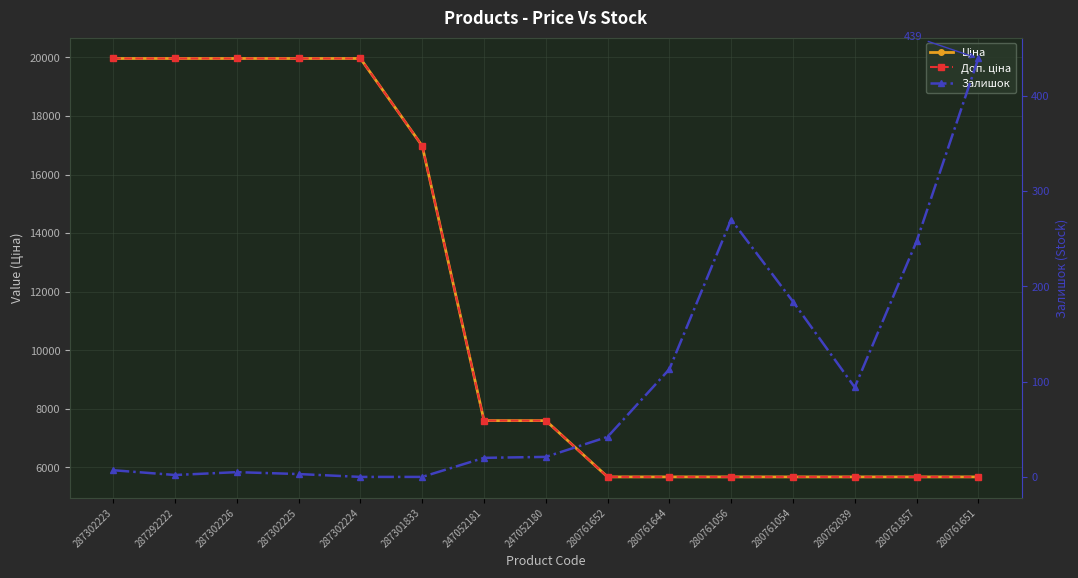

How many data points does each series have?

15